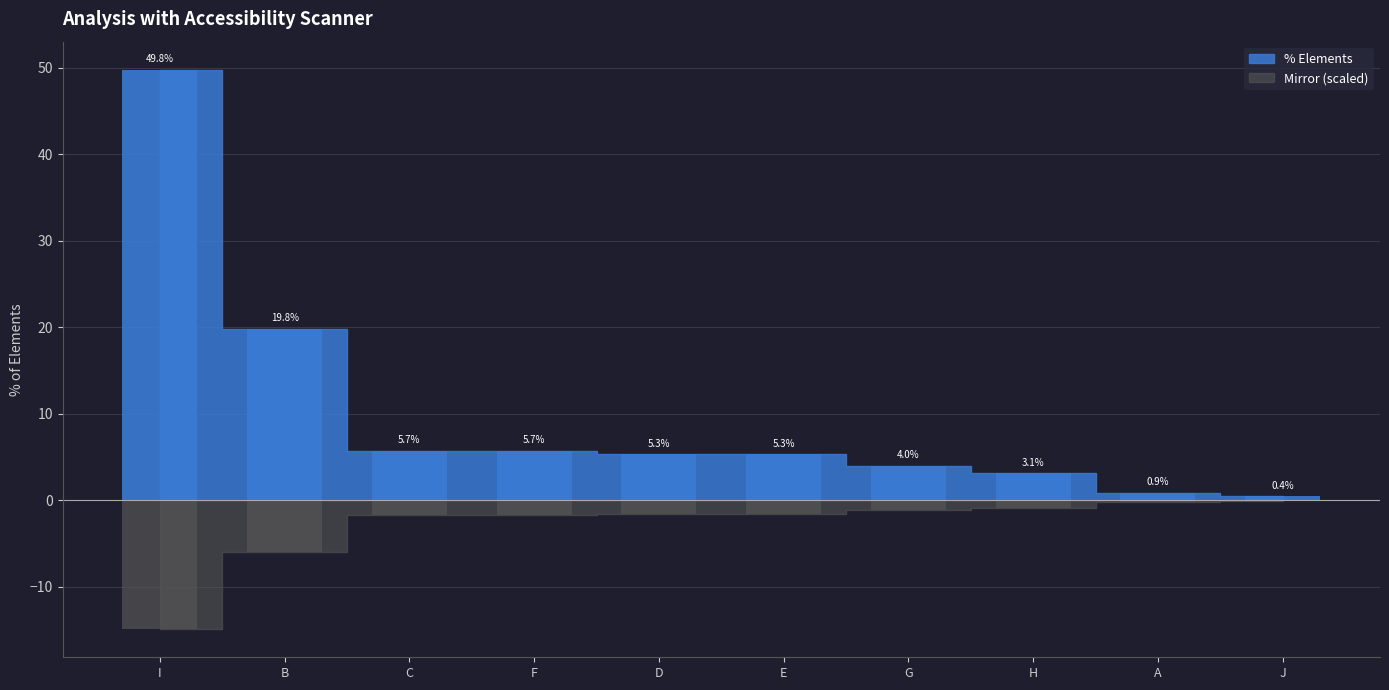

How many data points are above 5?

6